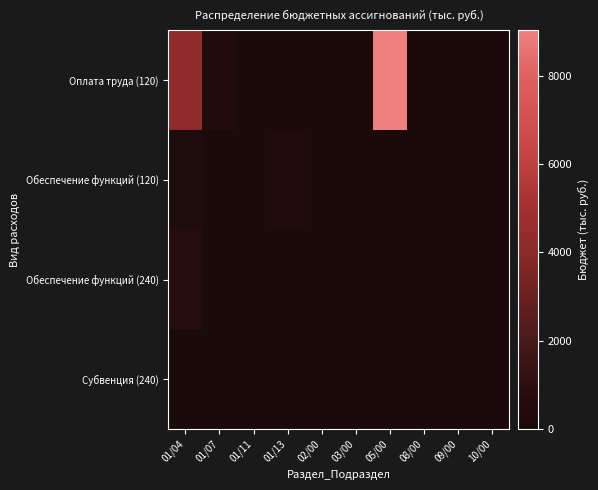

Between 01/04 and 05/00, which is larger?

05/00